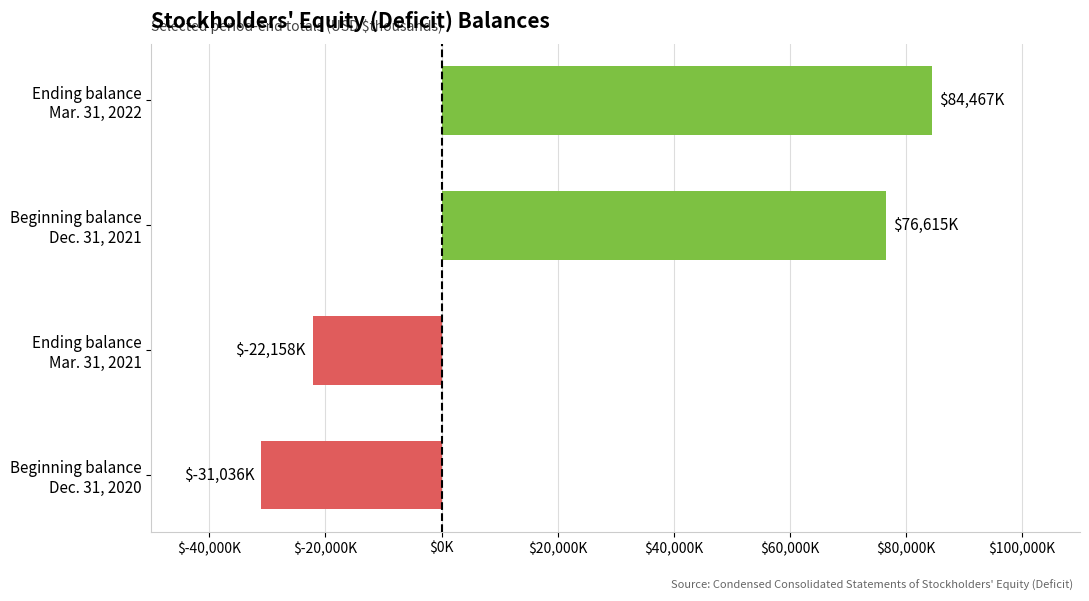

Rank the categories by value from lowest to highest.

Beginning balance
Dec. 31, 2020, Ending balance
Mar. 31, 2021, Beginning balance
Dec. 31, 2021, Ending balance
Mar. 31, 2022